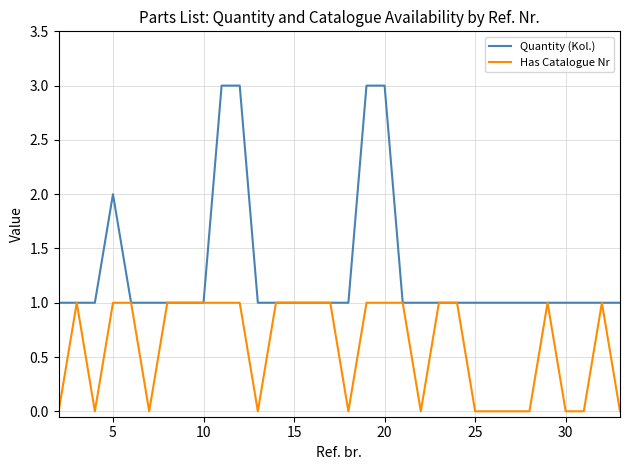

Count the number of data series in this chart.

2